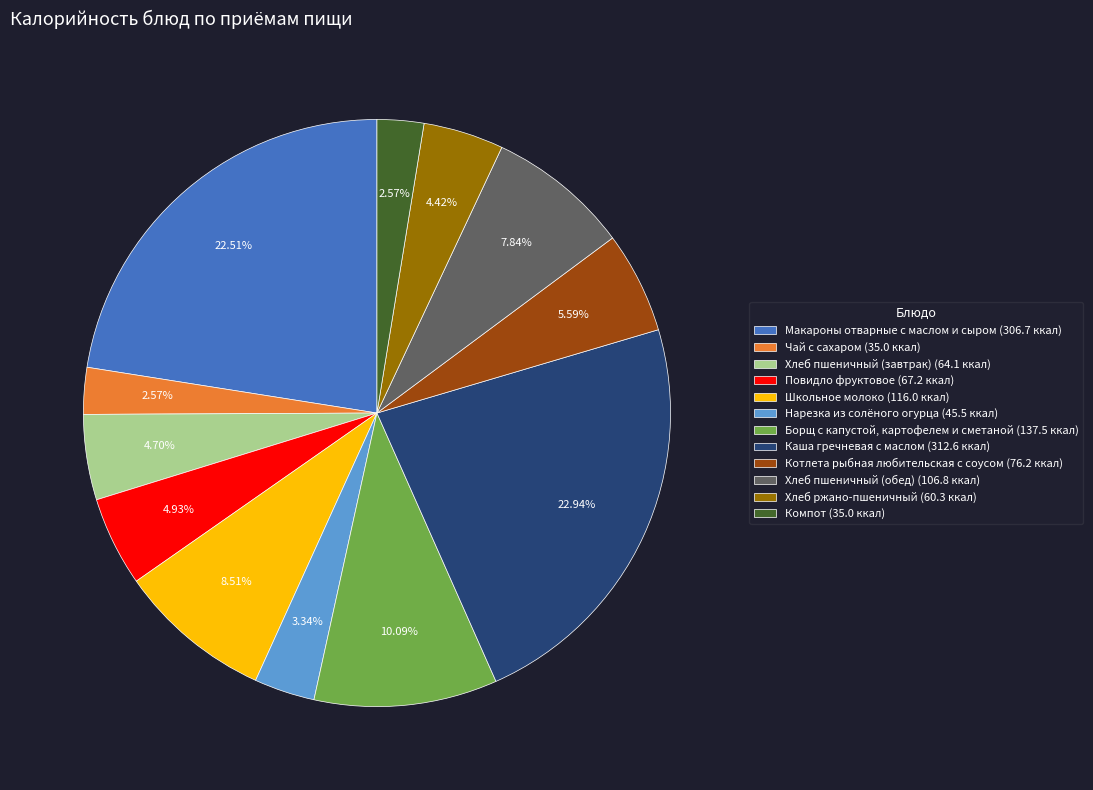

The Нарезка из солёного огурца slice represents 14% of the pie. True or false?

False